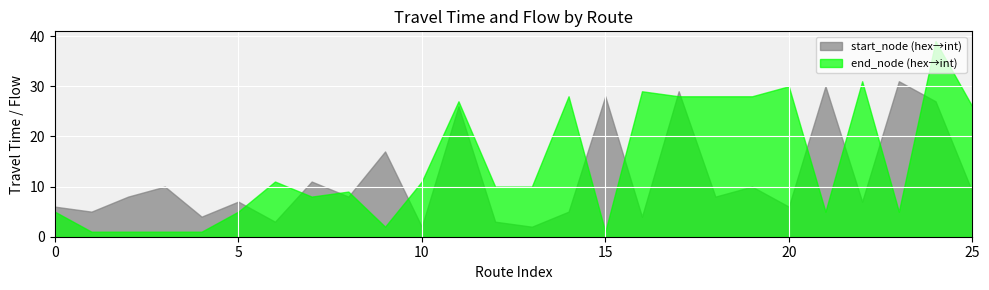

Rank the series by their maximum value, from highest to lowest.

end_node (hex→int), start_node (hex→int)